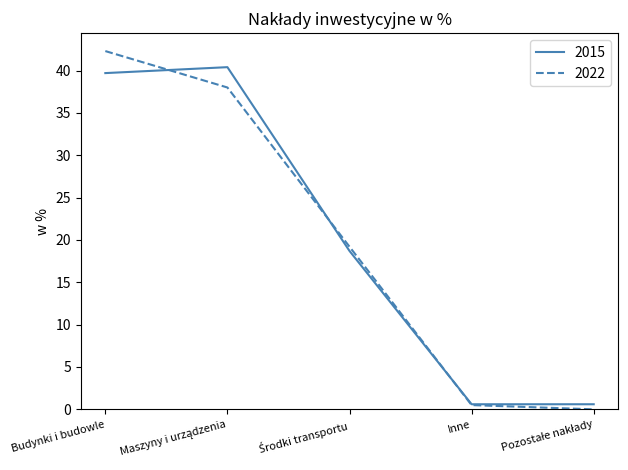

What is the maximum value for 2015?

40.4